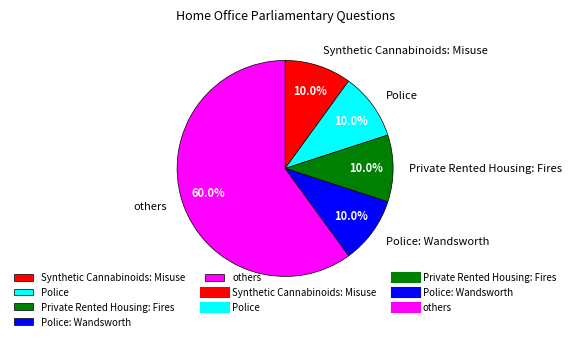

Between others and Police, which is larger?

others